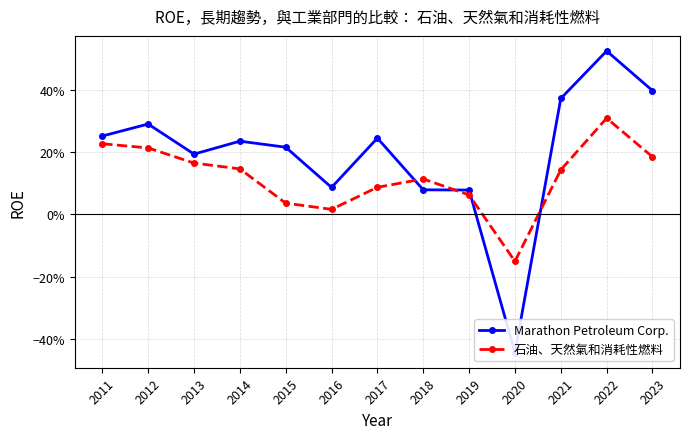

List the labels in order of 石油、天然氣和消耗性燃料 value, smallest first.

2020, 2016, 2015, 2019, 2017, 2018, 2021, 2014, 2013, 2023, 2012, 2011, 2022